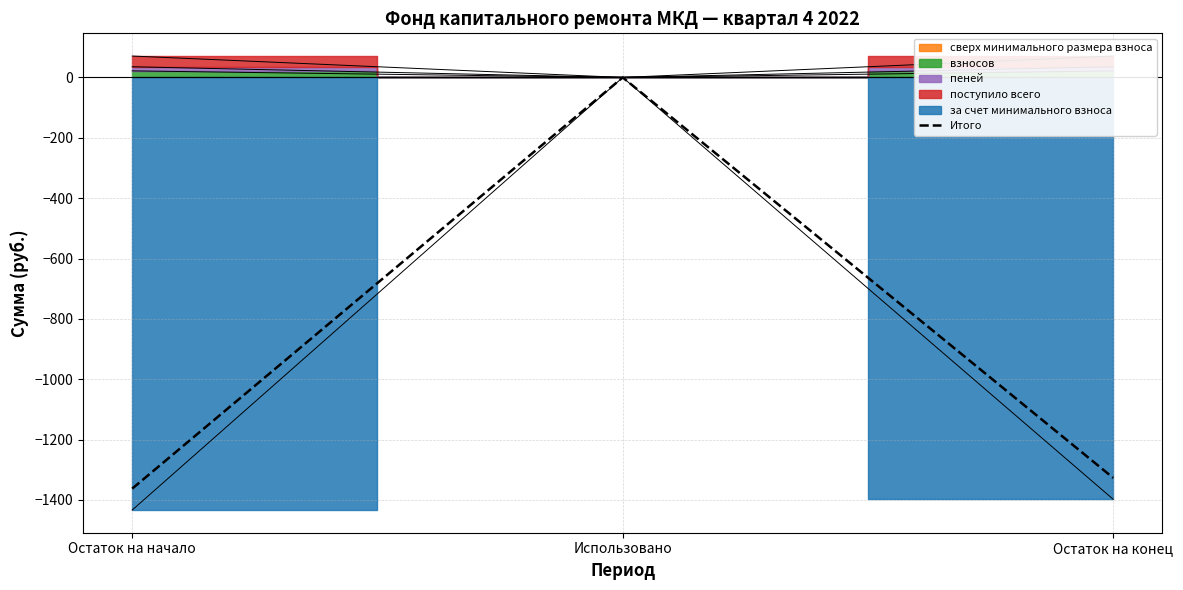

Reading right to left, what are all the values shown in this chart?

Остаток на конец=-1326.8	Использовано=0.0	Остаток на начало=-1362.3